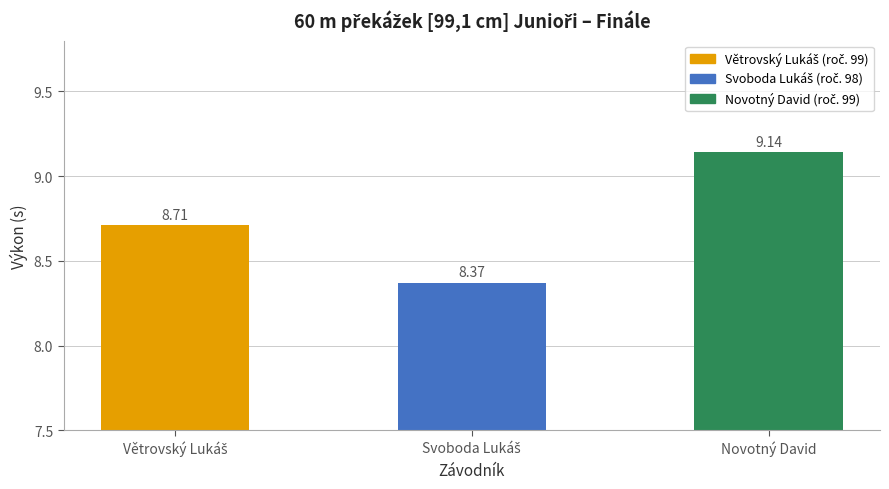

Which category has the highest value across all series?

Novotný David